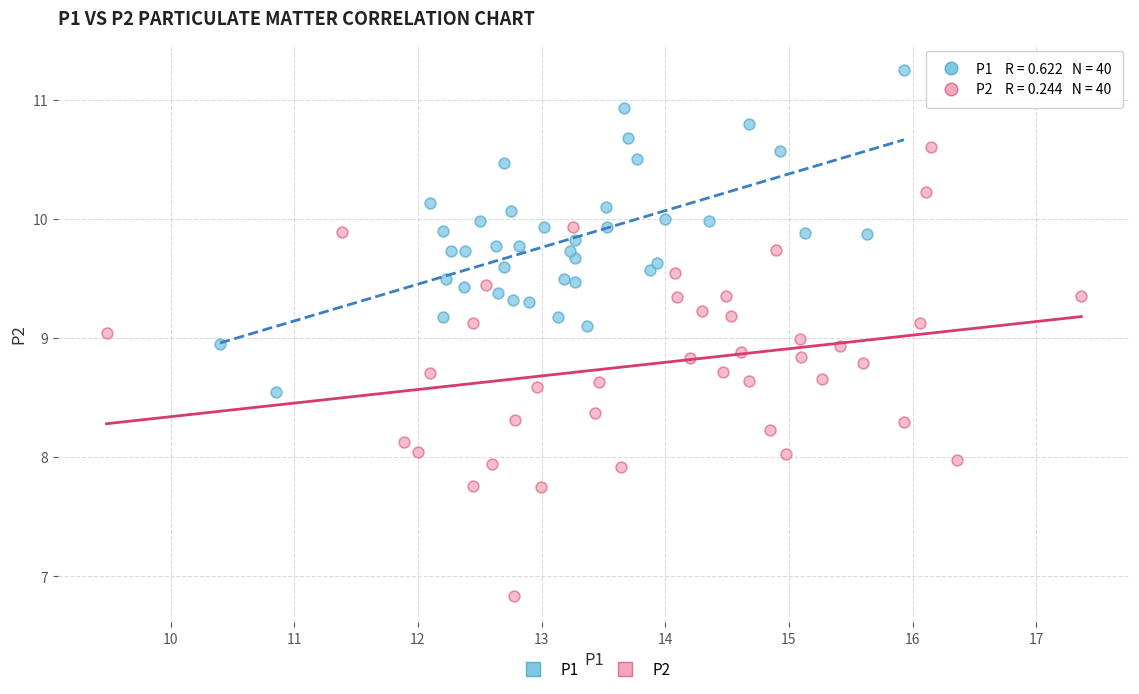

Which series contains the highest Y value?

P1